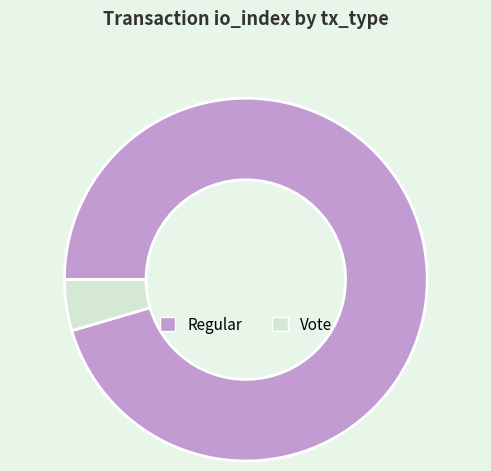

The Regular slice represents 95% of the pie. True or false?

True